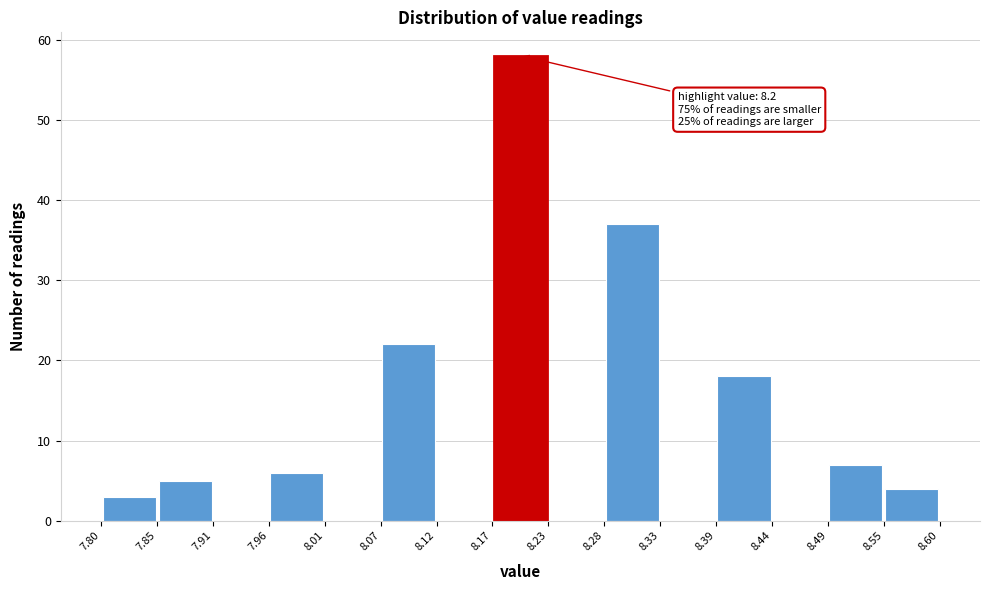

Which range on the x-axis has the tallest bar?

8.17 to 8.23